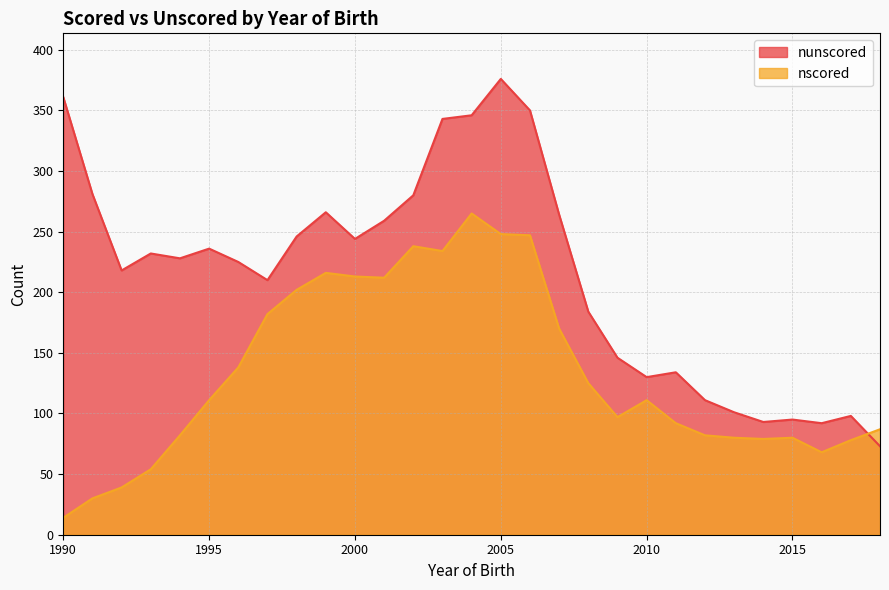

Is it true that nscored equals 161 at 2009?

False